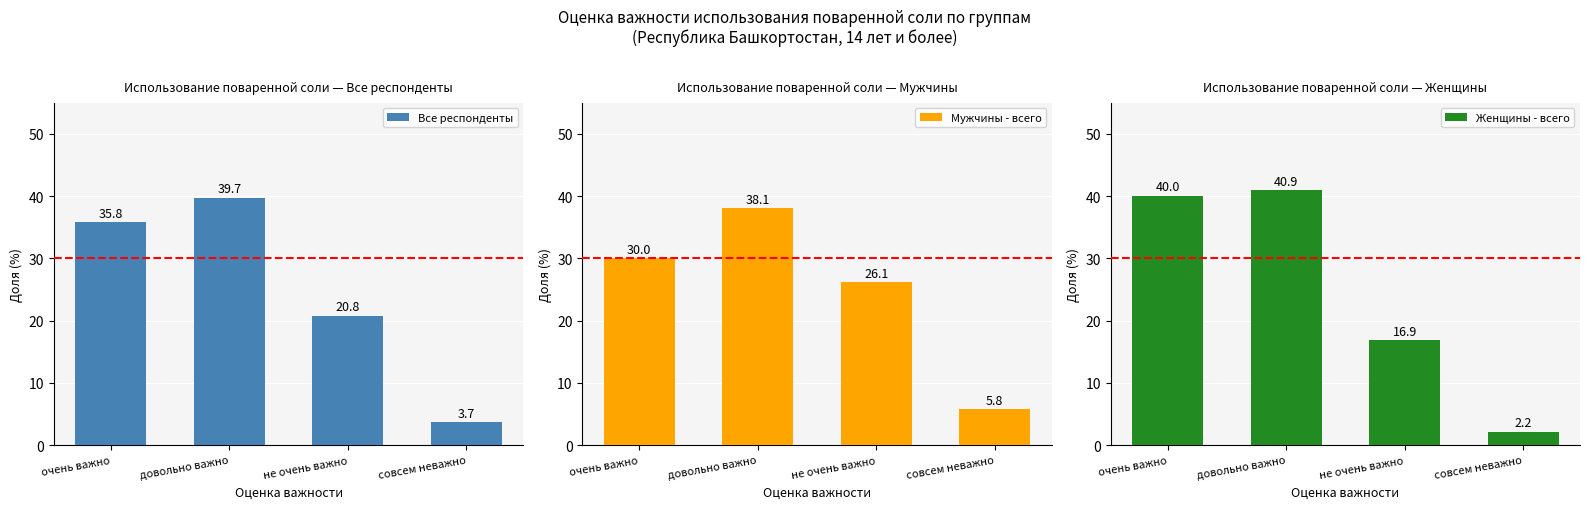

What is the label of the 2nd bar from the left?

довольно важно